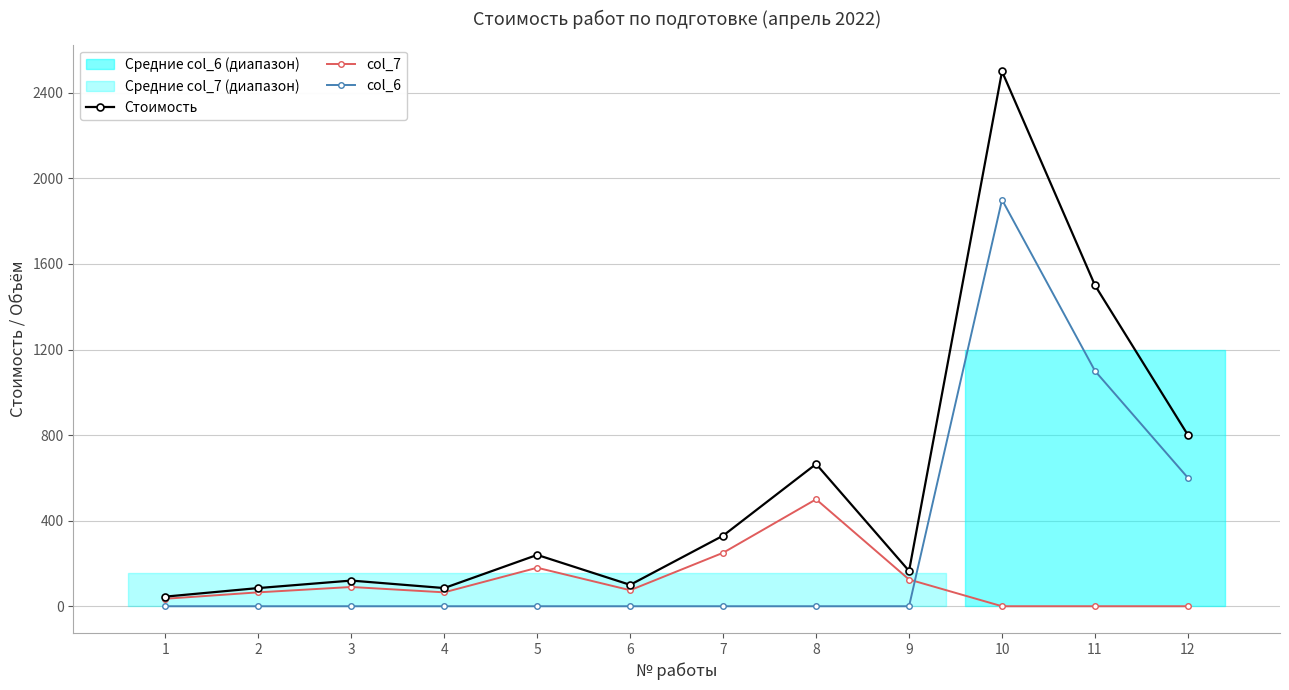

What are all the series names shown in the legend?

Стоимость, col_7, col_6